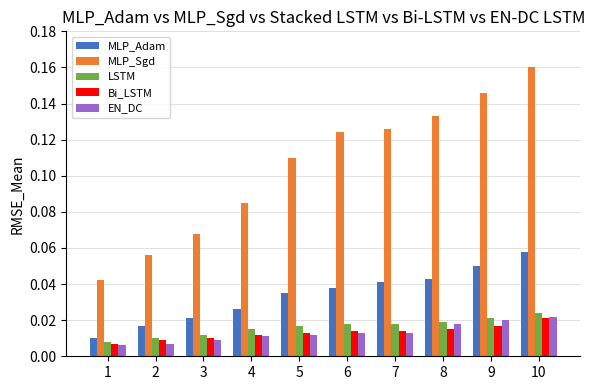

True or false: MLP_Sgd has a value of 0.0 at 9.

False